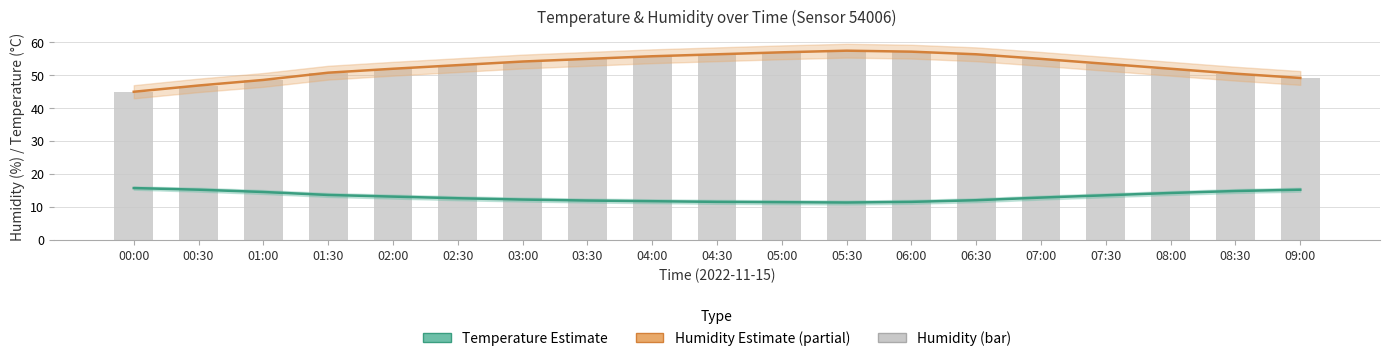

Which series has the largest range (max minus min)?

Humidity estimate (partial)